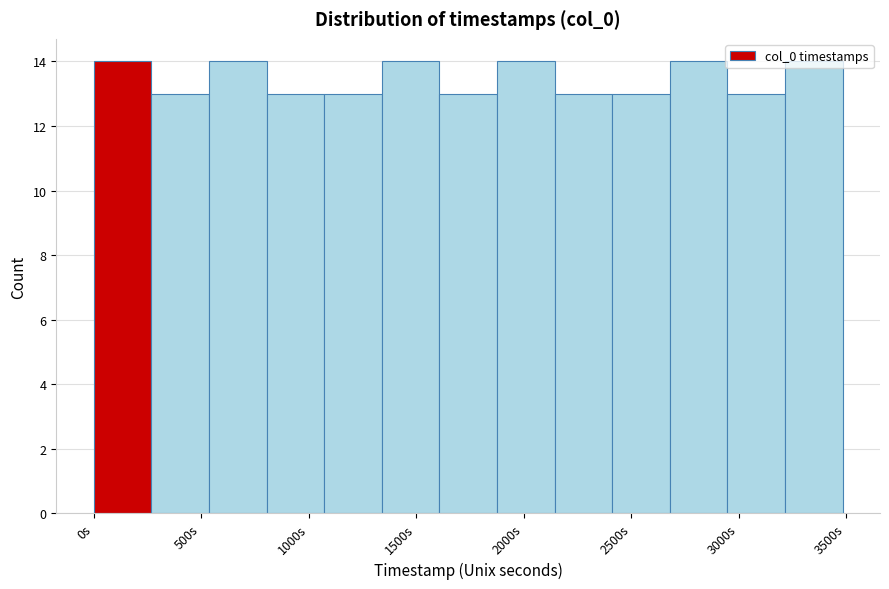

Reading left to right, transcribe this chart: for each bar, give the range it covers on the x-axis and its height. Neither the bar edges nor the heights are printed on the chart, so give them approximately, as read against the axes.

0 to 250: 14
250 to 550: 13
550 to 800: 14
800 to 1050: 13
1050 to 1350: 13
1350 to 1600: 14
1600 to 1900: 13
1900 to 2150: 14
2150 to 2400: 13
2400 to 2700: 13
2700 to 2950: 14
2950 to 3200: 13
3200 to 3500: 14